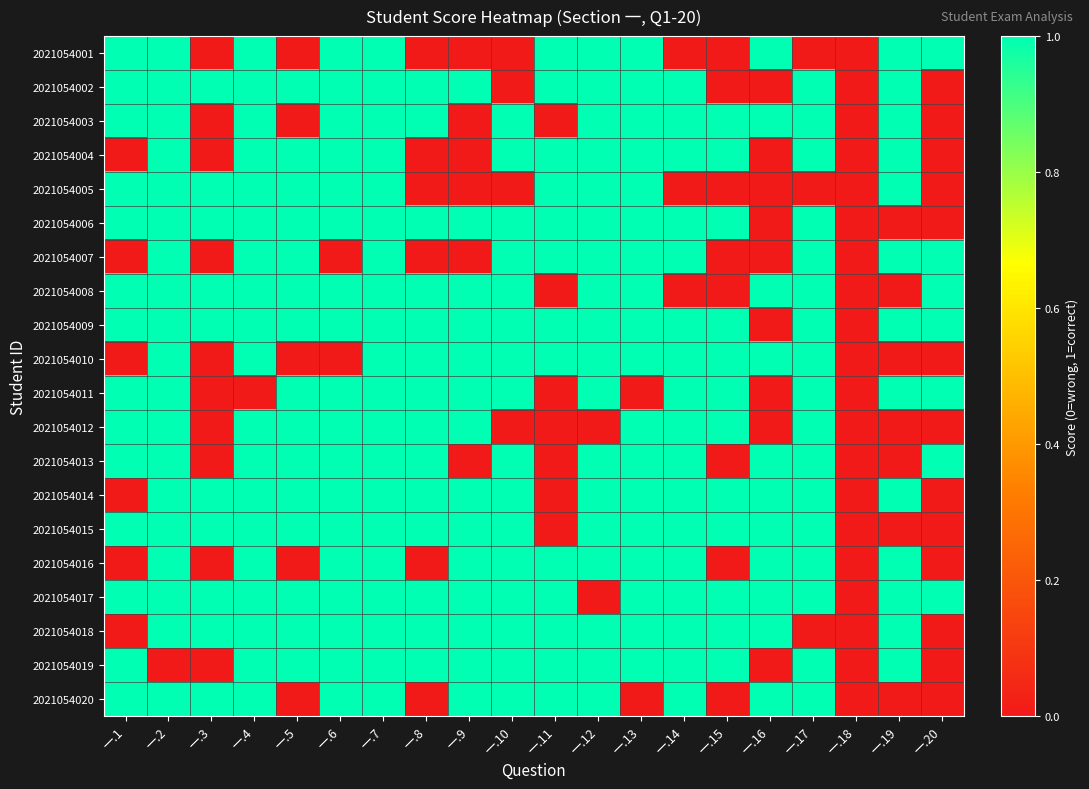

At 一.12, list the series in order from largest to smallest.

2021054001, 2021054002, 2021054003, 2021054004, 2021054005, 2021054006, 2021054007, 2021054008, 2021054009, 2021054010, 2021054011, 2021054013, 2021054014, 2021054015, 2021054016, 2021054018, 2021054019, 2021054020, 2021054012, 2021054017